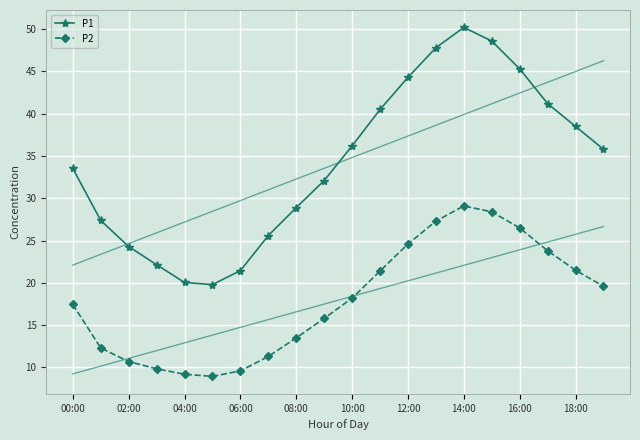

In P2, how many points are lower than both neighbors (excluding endpoints)?

1